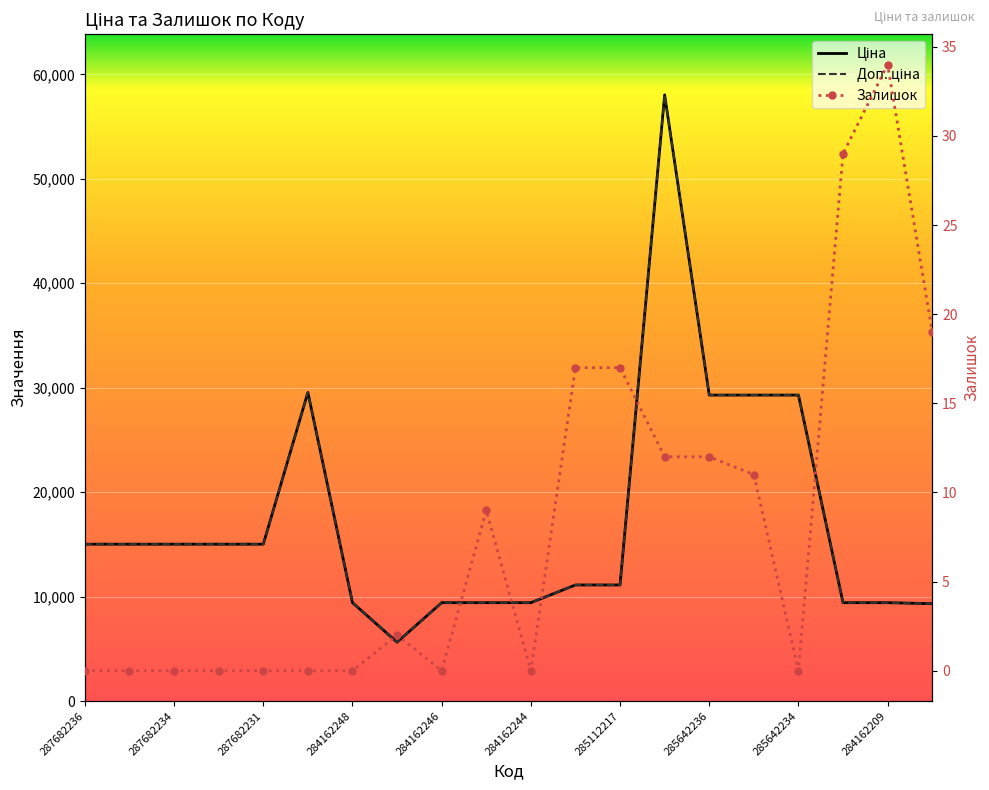

The value of Ціна at 287682234 is 15019.2. True or false?

True